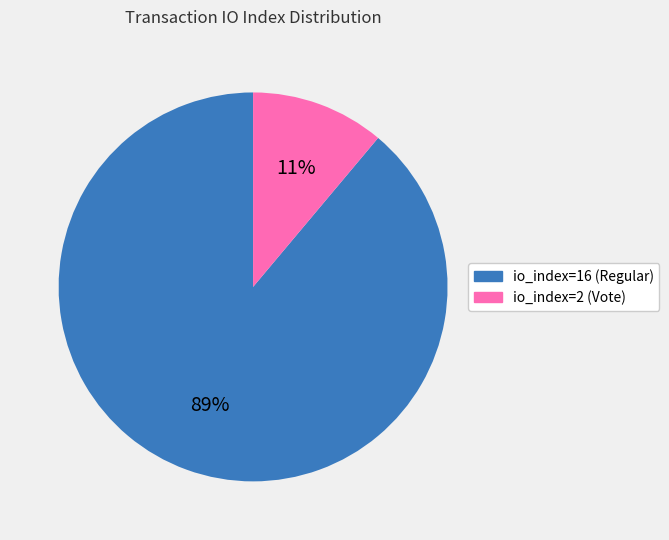

Approximately how many times larger is the value at io_index=2 (Vote) compared to io_index=16 (Regular)?

0.1